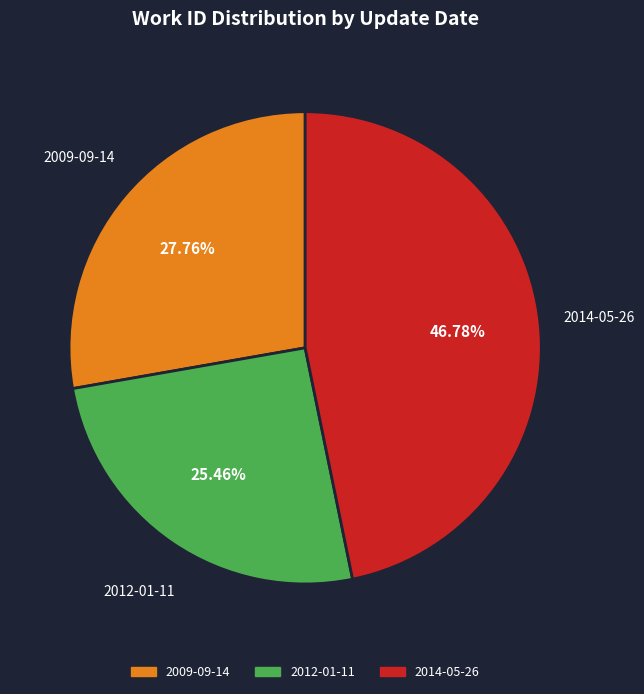

To the nearest percent, what portion does 2014-05-26 represent?

47%